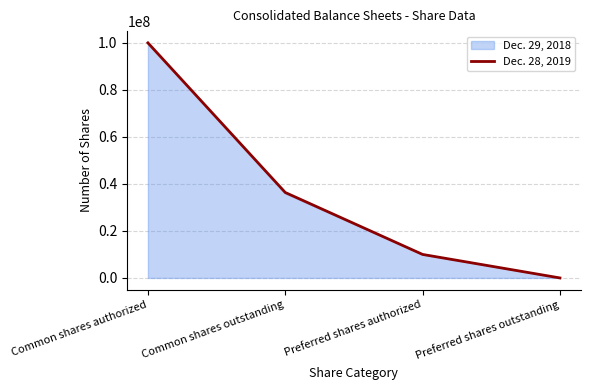

Reading left to right, list all the values displayed in this chart.

100000000	36351000	10000000	0